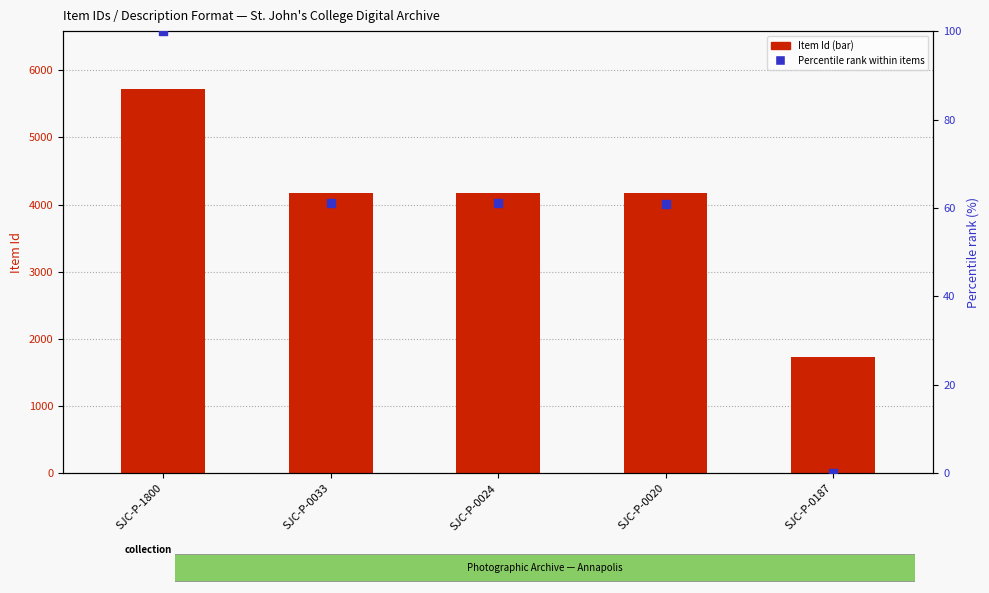

What are all the series names shown in the legend?

Item Id, Percentile rank within items